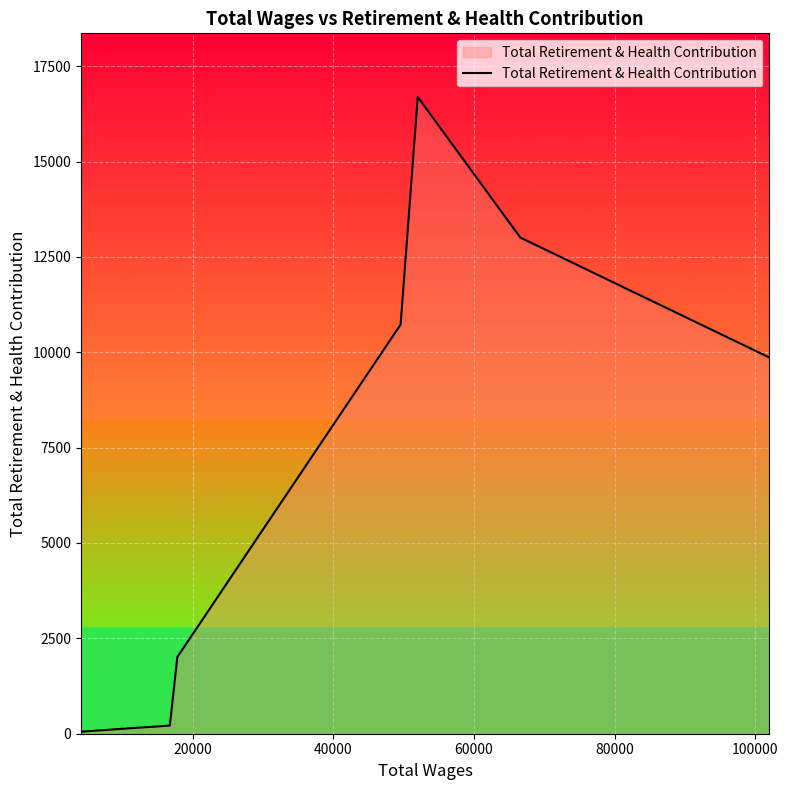

What is the difference between the maximum and minimum values?

16638